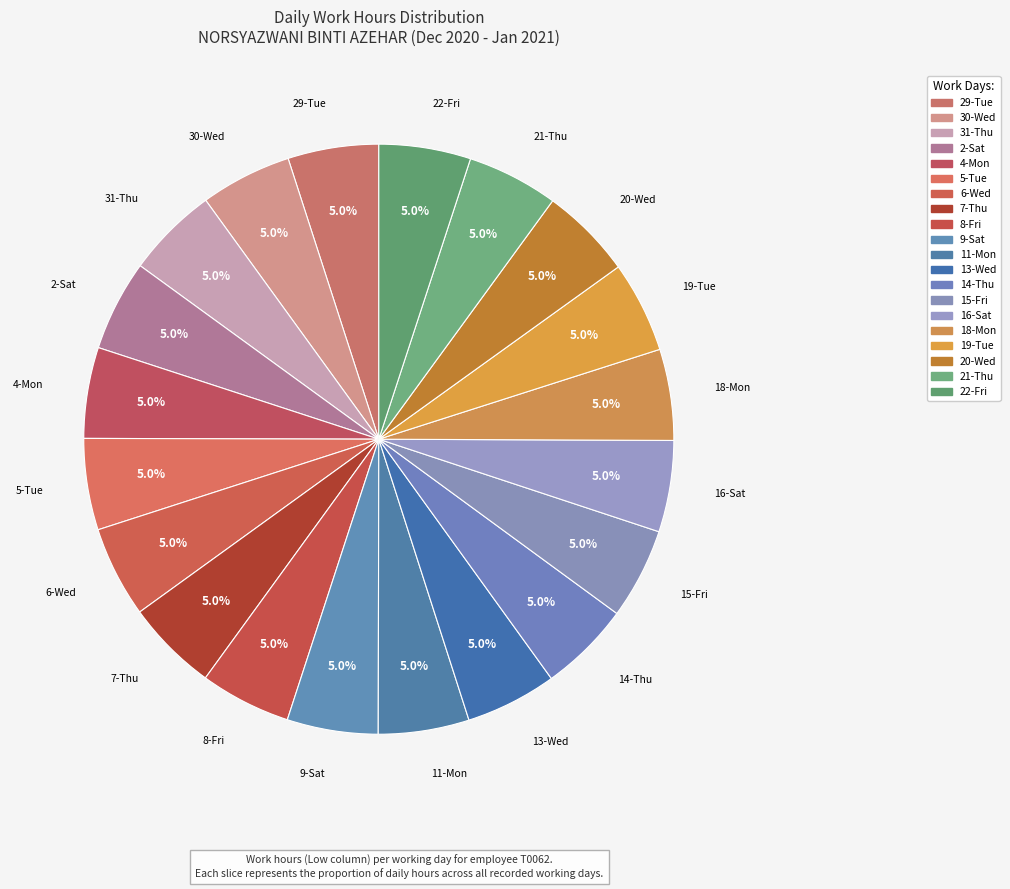

To the nearest percent, what is the average slice percentage?

5%